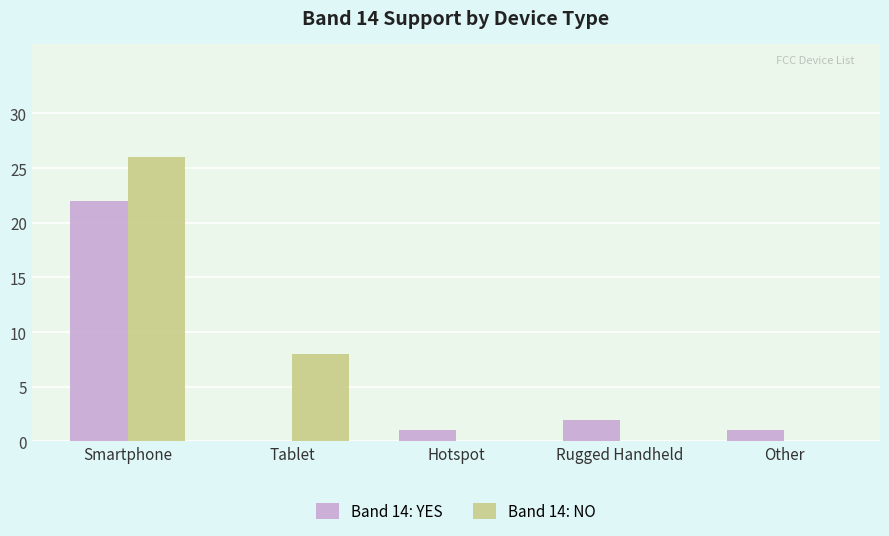

At which category is the sum across all series the highest?

Smartphone